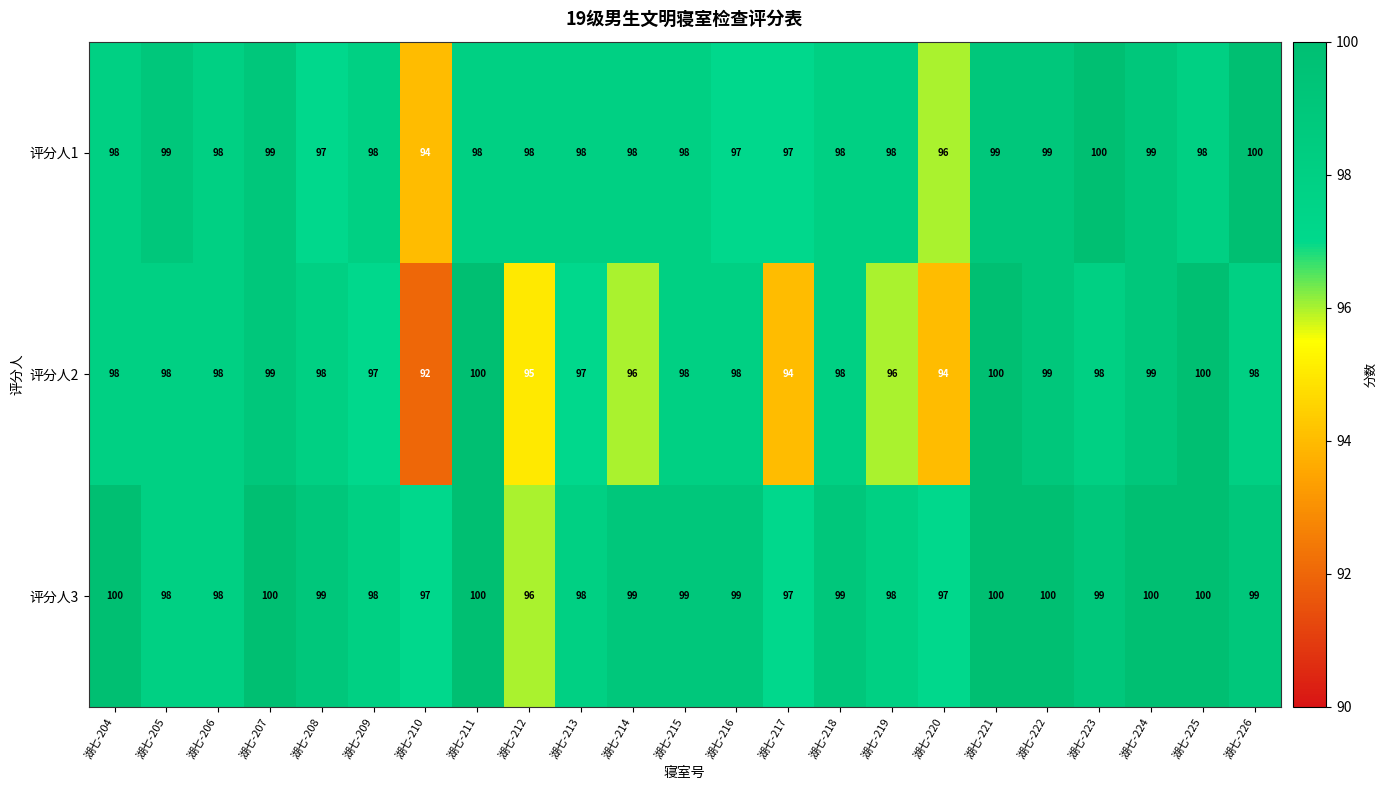

Rank the series at 湖七-212 from lowest to highest value.

评分人2, 评分人3, 评分人1